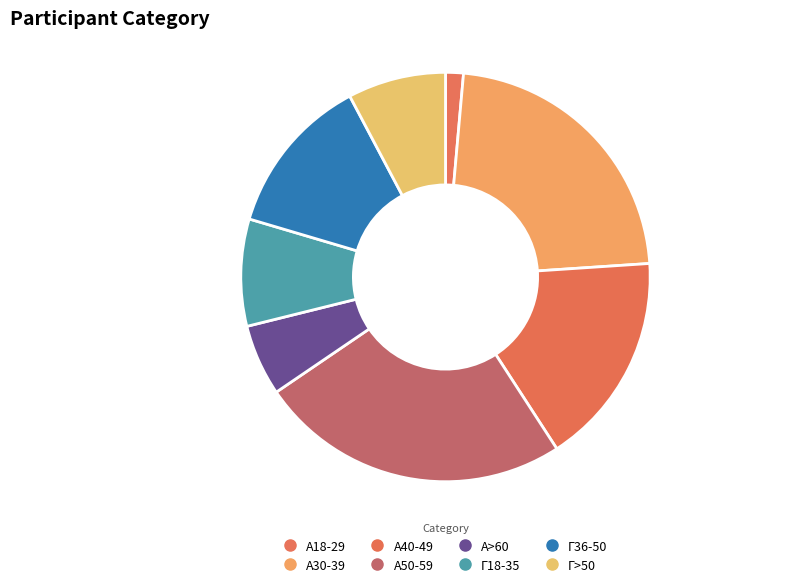

Is there a majority slice in this chart?

No